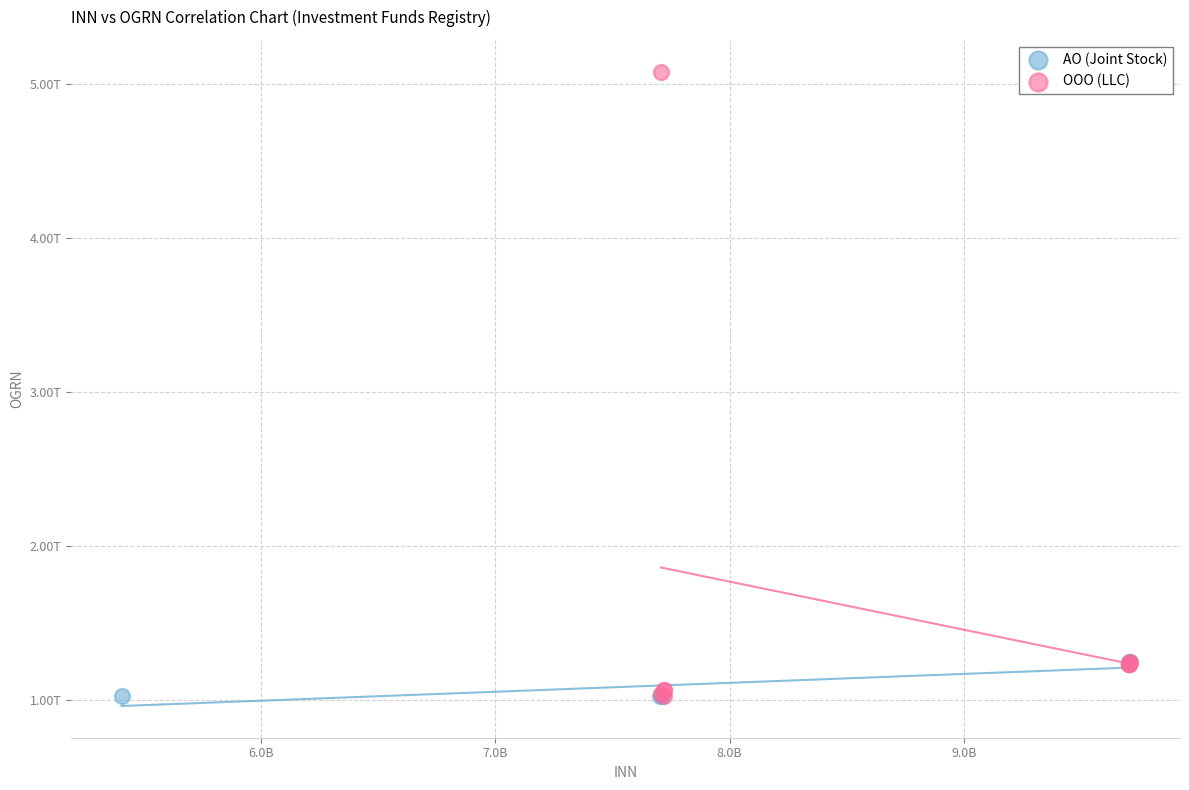

What are all the series names shown in the legend?

АО (Joint Stock), ООО (LLC)